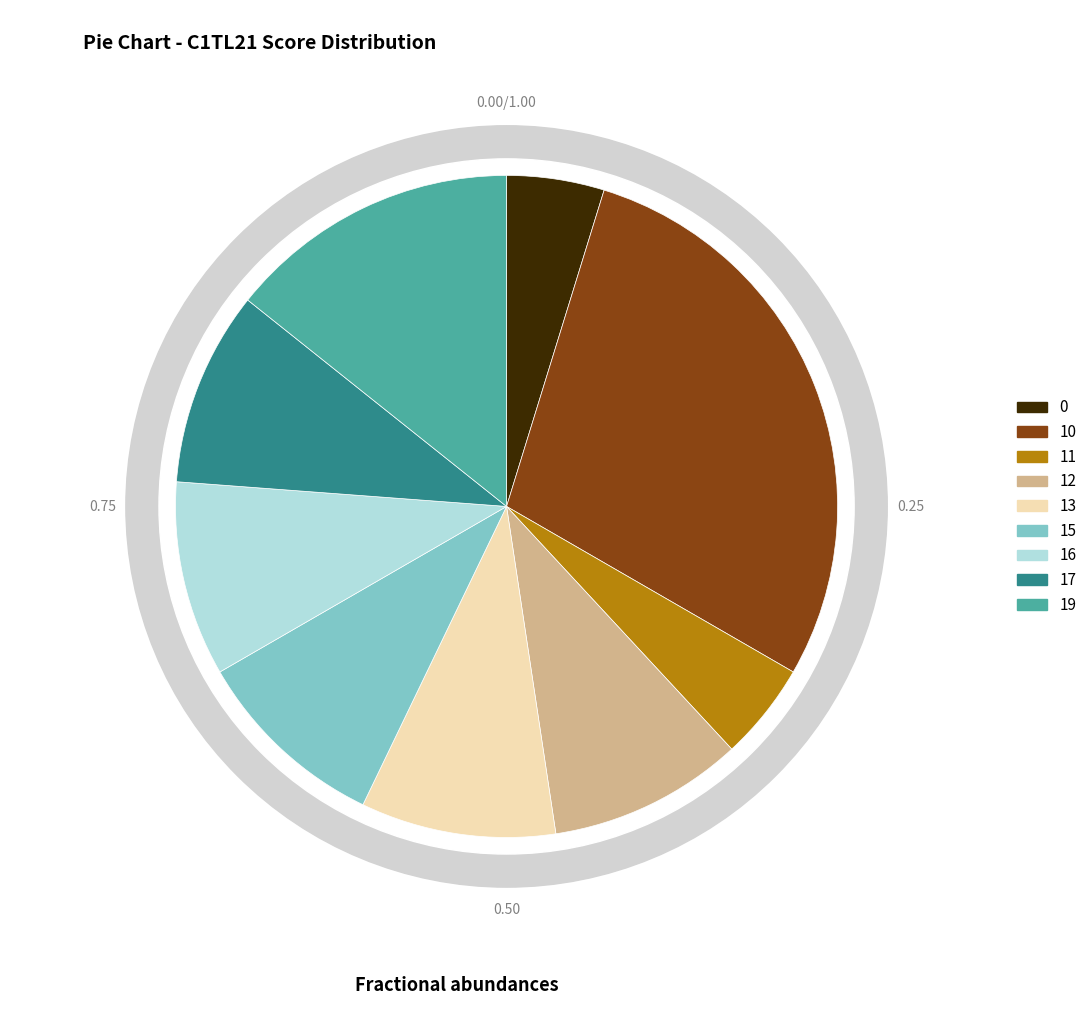

What percentage is NOT represented by 0?

95.2%